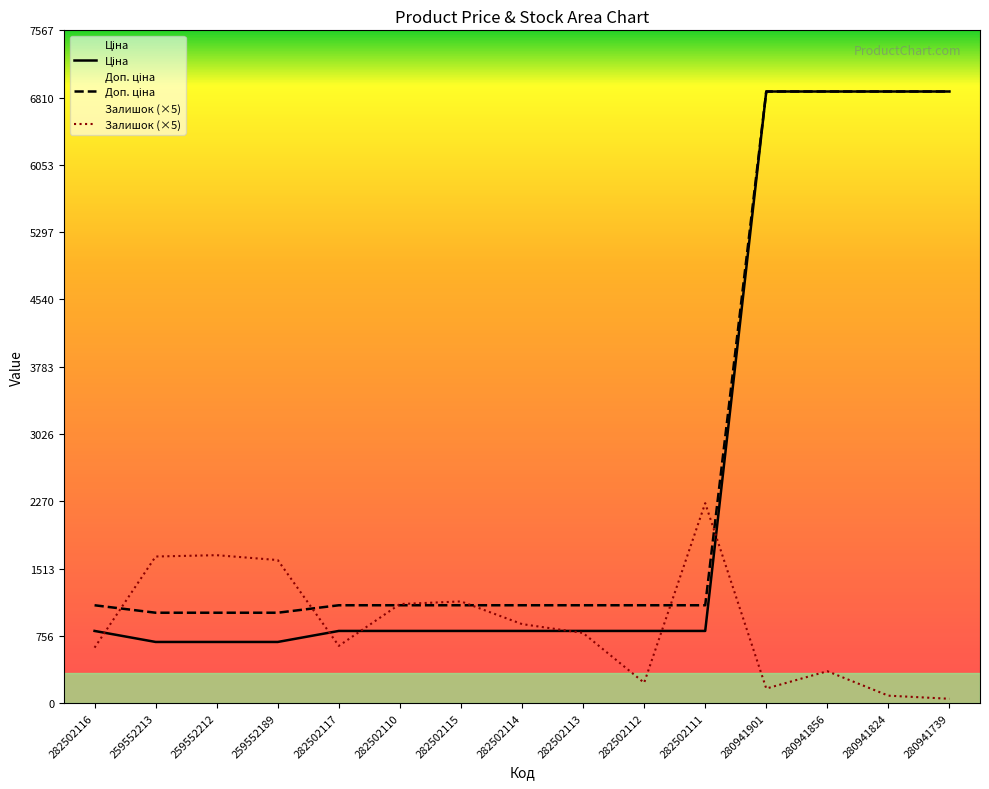

What is the difference between the highest and lowest values at 282502112?

871.8